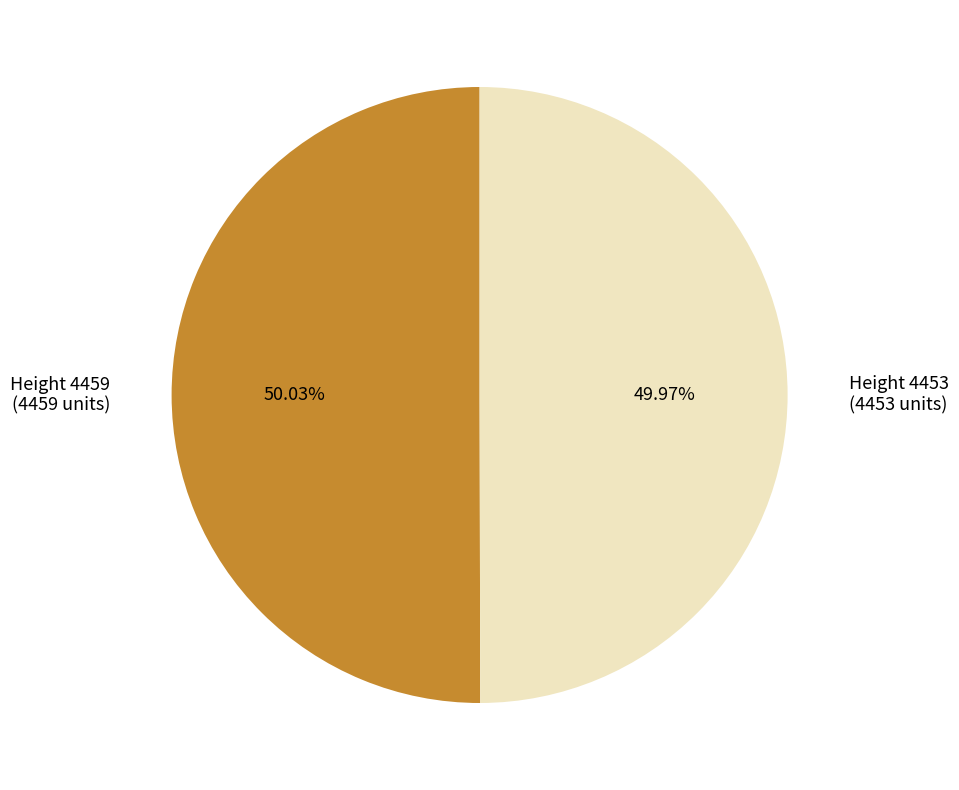

Is there any slice that represents more than half of the pie?

Yes